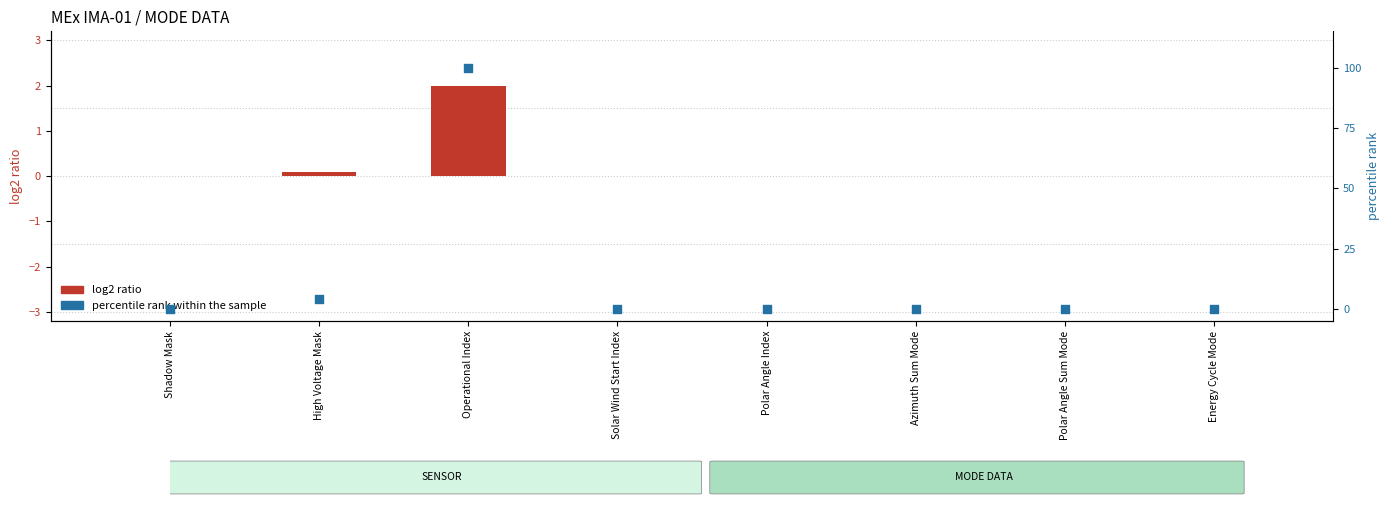

Which series reaches the maximum Y coordinate?

percentile rank within the sample